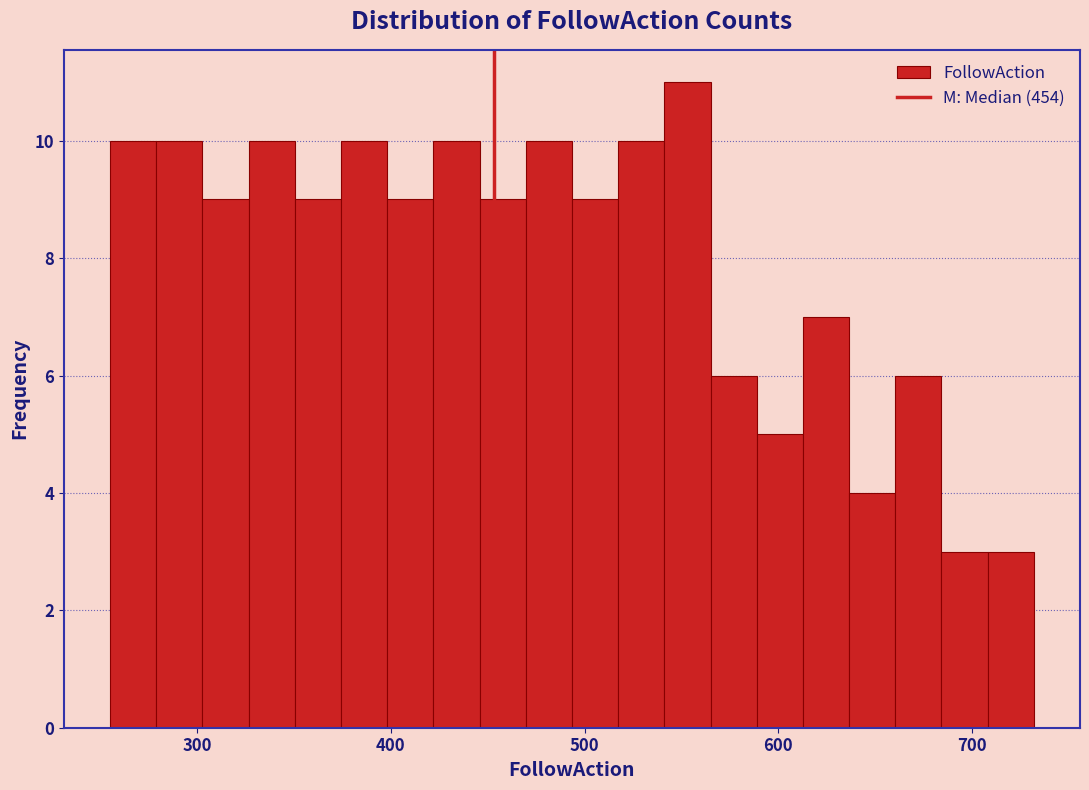

Read against the x-axis, roughly where is the centre of the tallest bar?

550